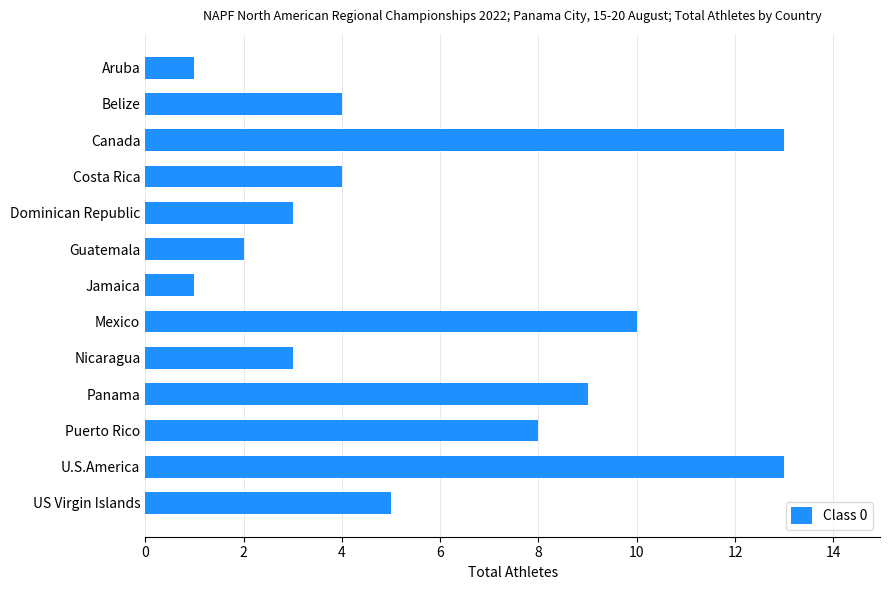

Reading bottom to top, what are all the values shown in this chart?

5	13	8	9	3	10	1	2	3	4	13	4	1